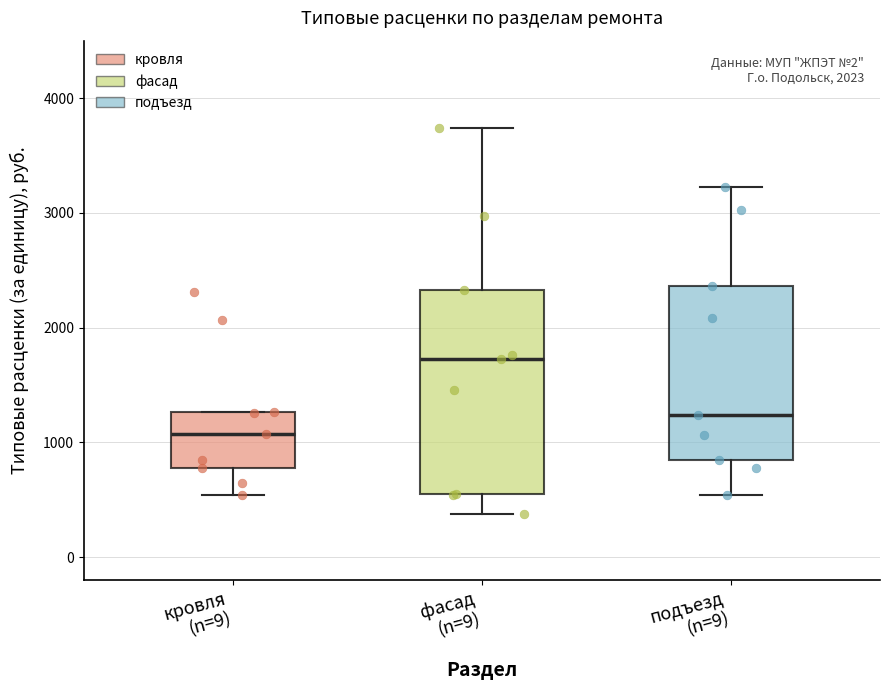

Comparing the boxes themselves (not the whiskers), which one is the tallest?

фасад (n=9)